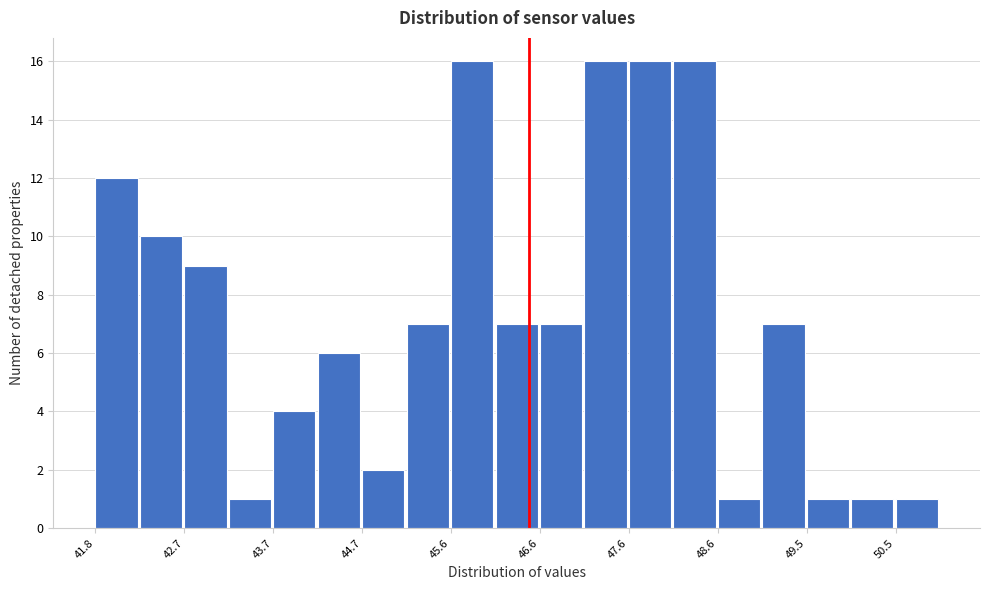

Reading left to right, list every bar in this chart as the range it spans on the x-axis followed by its height. Neither the bar edges nor the heights are printed on the chart, so give them approximately, as read against the axes.

41.8 to 42.2: 12
42.2 to 42.7: 10
42.7 to 43.2: 9
43.2 to 43.7: 1
43.7 to 44.2: 4
44.2 to 44.7: 6
44.7 to 45.2: 2
45.2 to 45.6: 7
45.6 to 46.1: 16
46.1 to 46.6: 7
46.6 to 47.1: 7
47.1 to 47.6: 16
47.6 to 48.1: 16
48.1 to 48.6: 16
48.6 to 49.1: 1
49.1 to 49.5: 7
49.5 to 50.0: 1
50.0 to 50.5: 1
50.5 to 51.0: 1